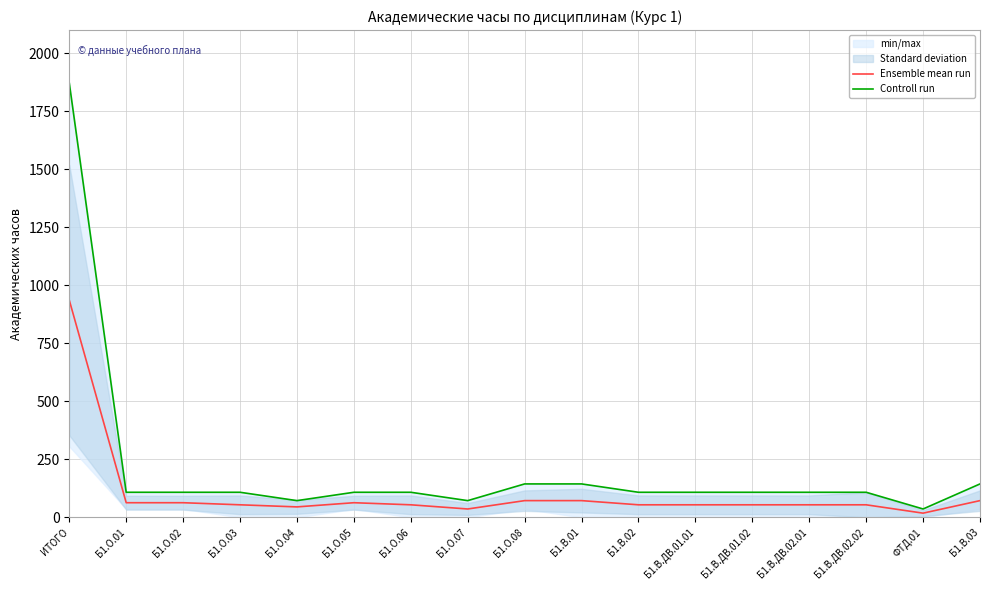

List the series in order of their peak value, lowest first.

Ensemble mean run, Controll run